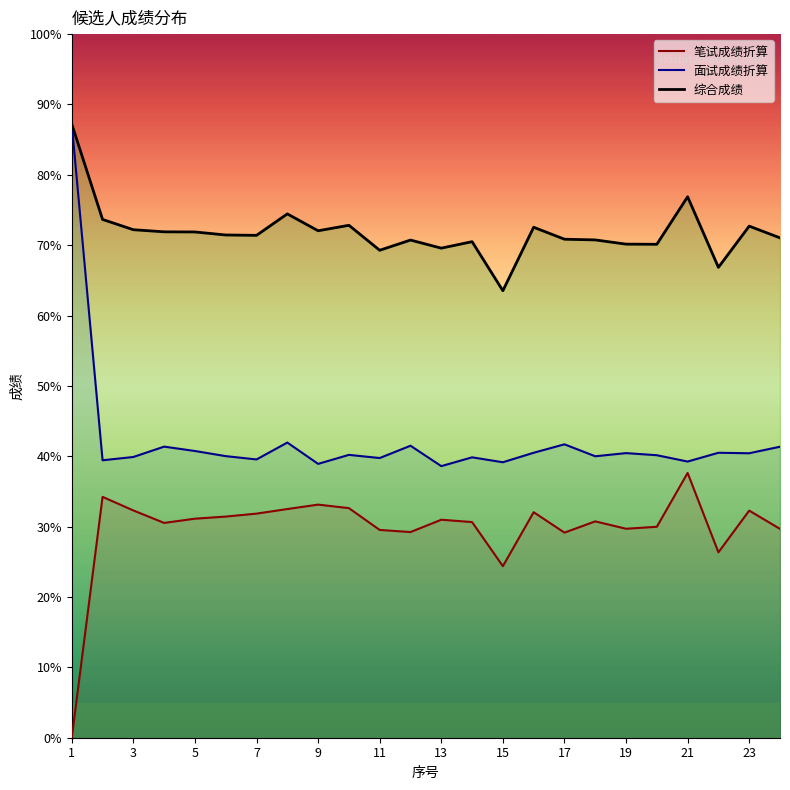

What are all the series names shown in the legend?

笔试成绩折算, 面试成绩折算, 综合成绩